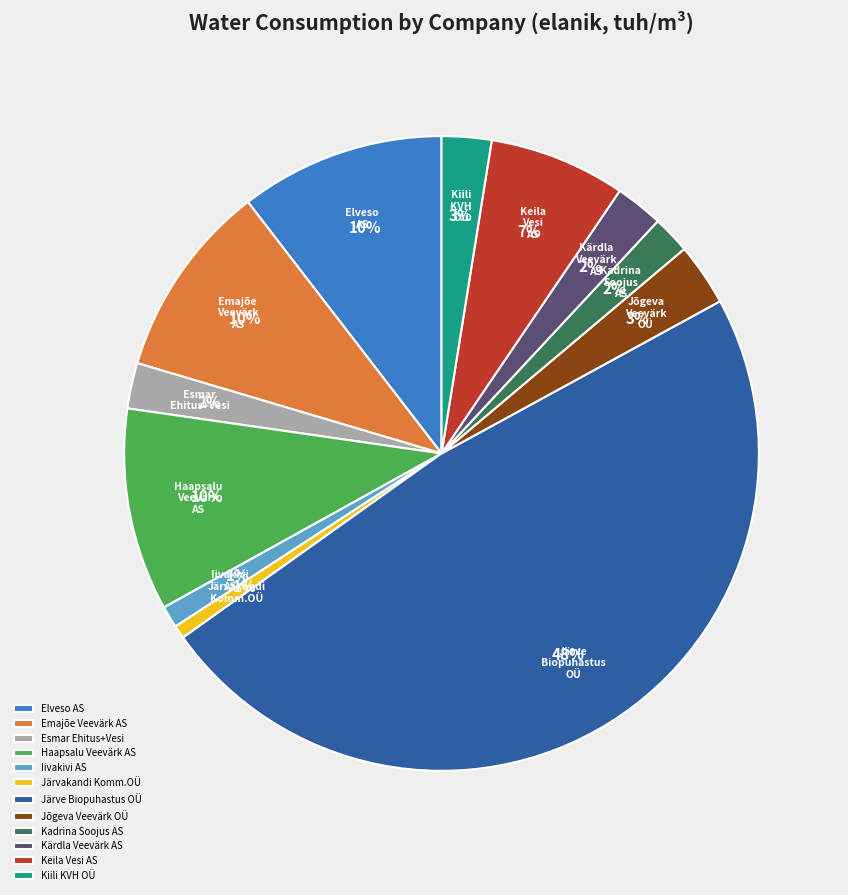

To the nearest percent, what is the combined percentage of Esmar Ehitus+Vesi and Kadrina Soojus AS?

4%